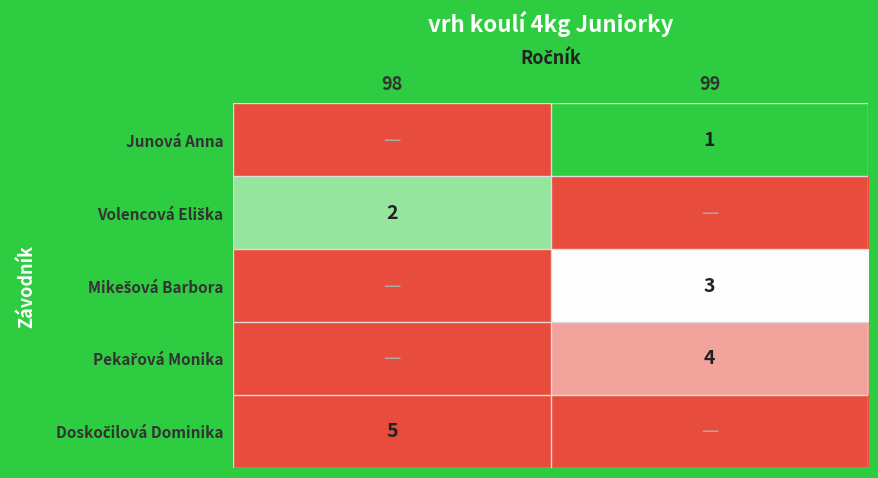

The Junová Anna series shows 1 at 99. True or false?

True